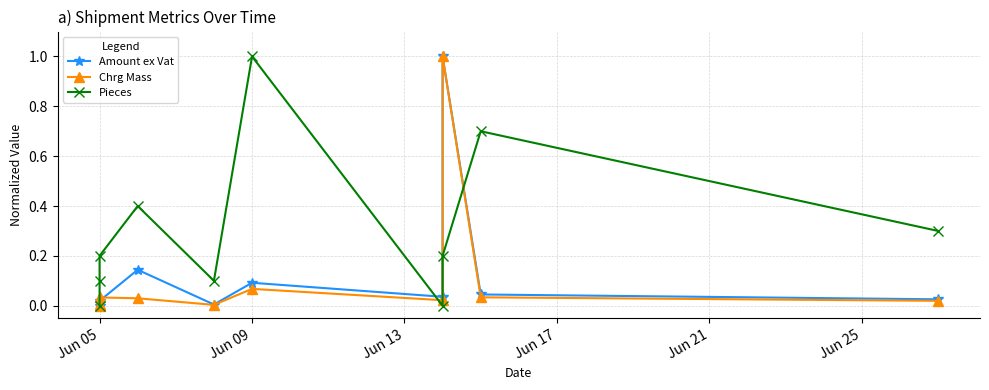

Which series has the largest range (max minus min)?

Amount ex Vat